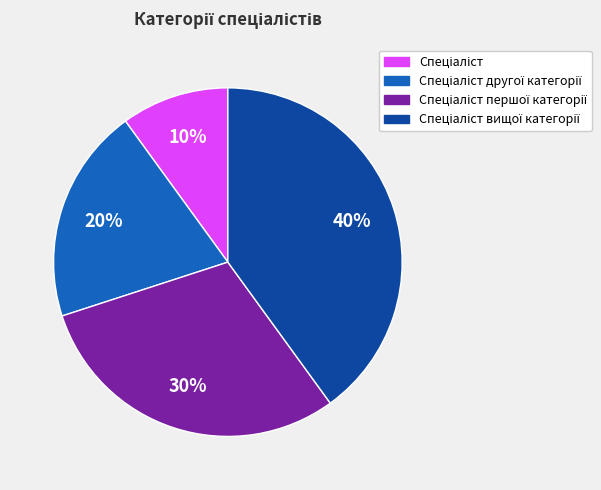

Count the number of slices in the pie.

4